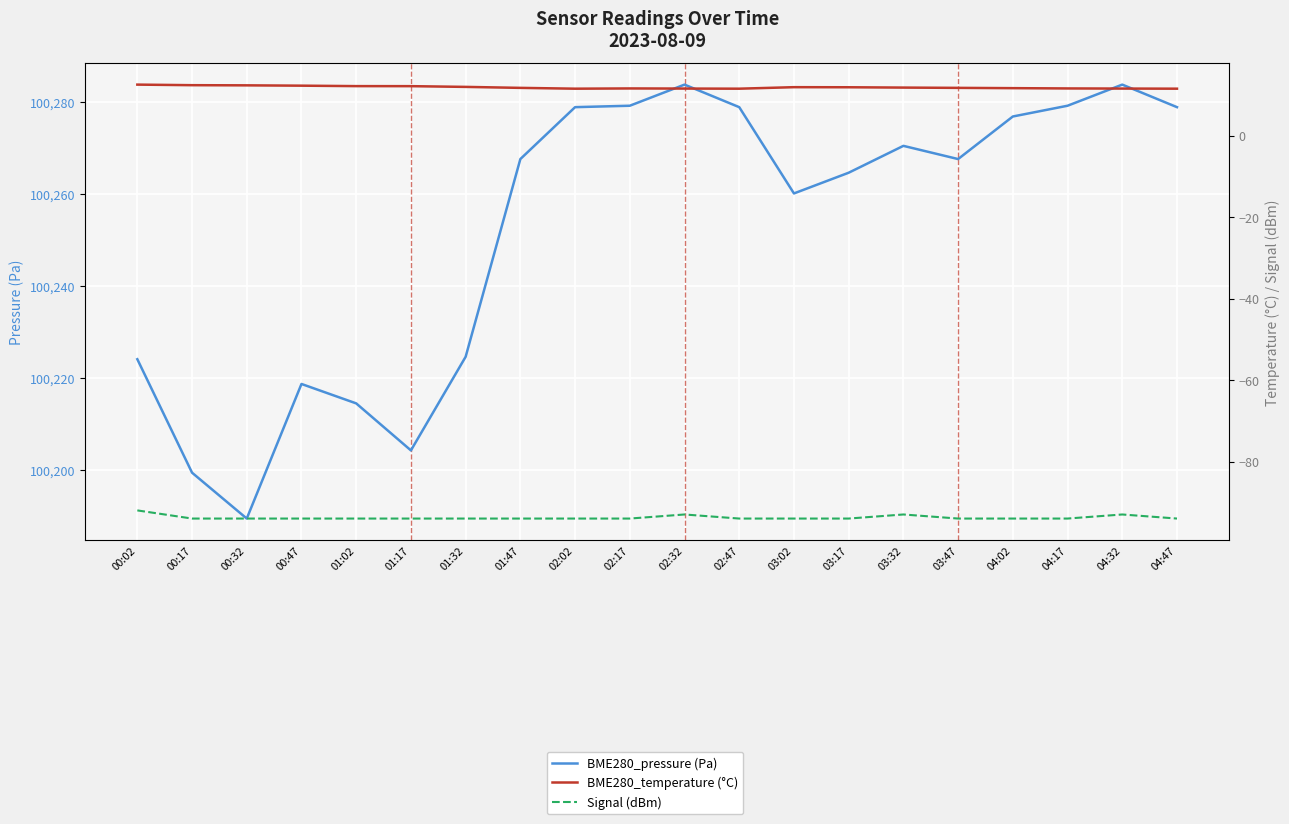

Which series has the largest total across all categories?

BME280_pressure (Pa)